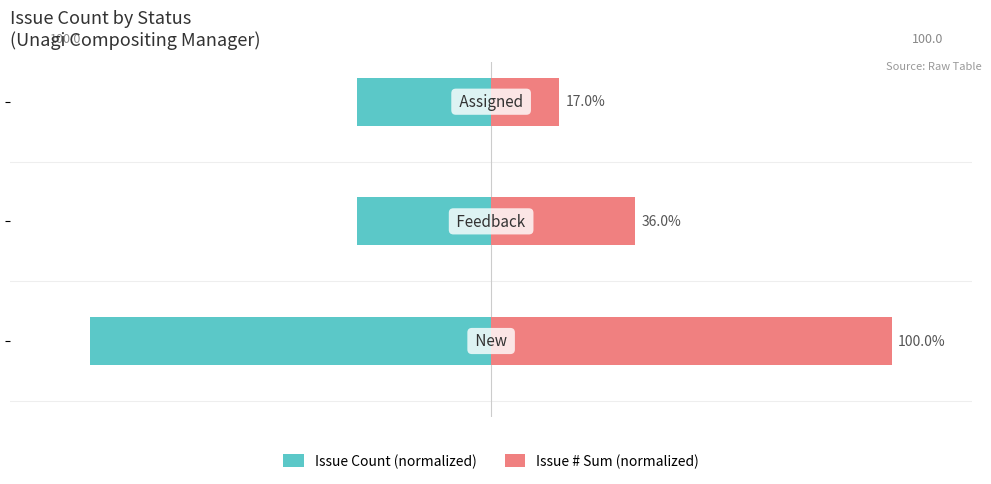

What is the difference between the maximum and minimum values in the Issue Count (normalized) series?

66.7